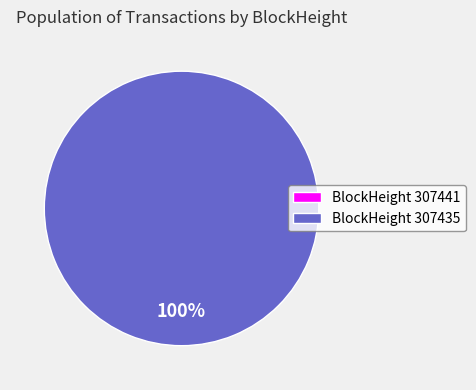

To the nearest percent, what portion does BlockHeight 307435 represent?

100%